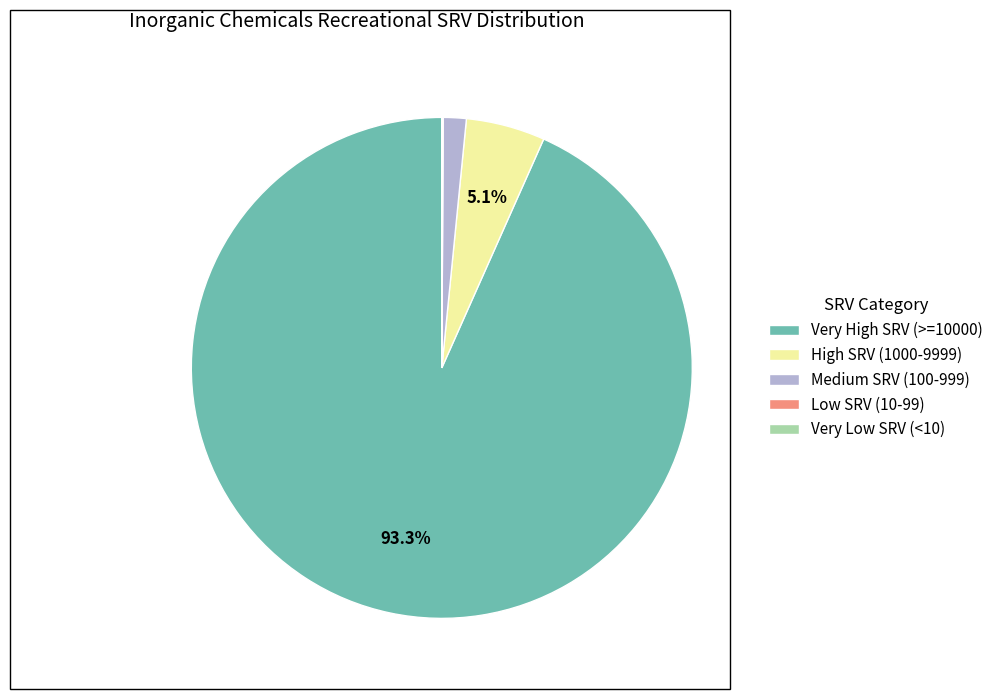

What is the largest slice in the pie chart?

Very High SRV (>=10000)